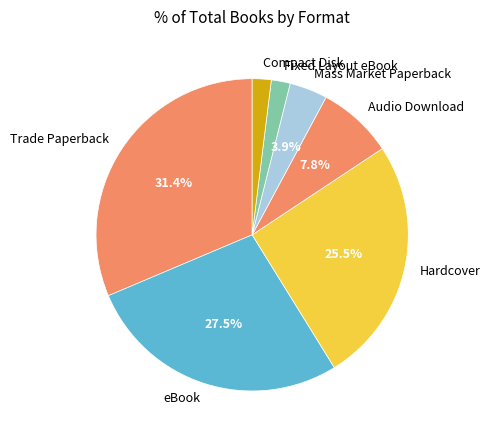

How many slices are in this pie chart?

7